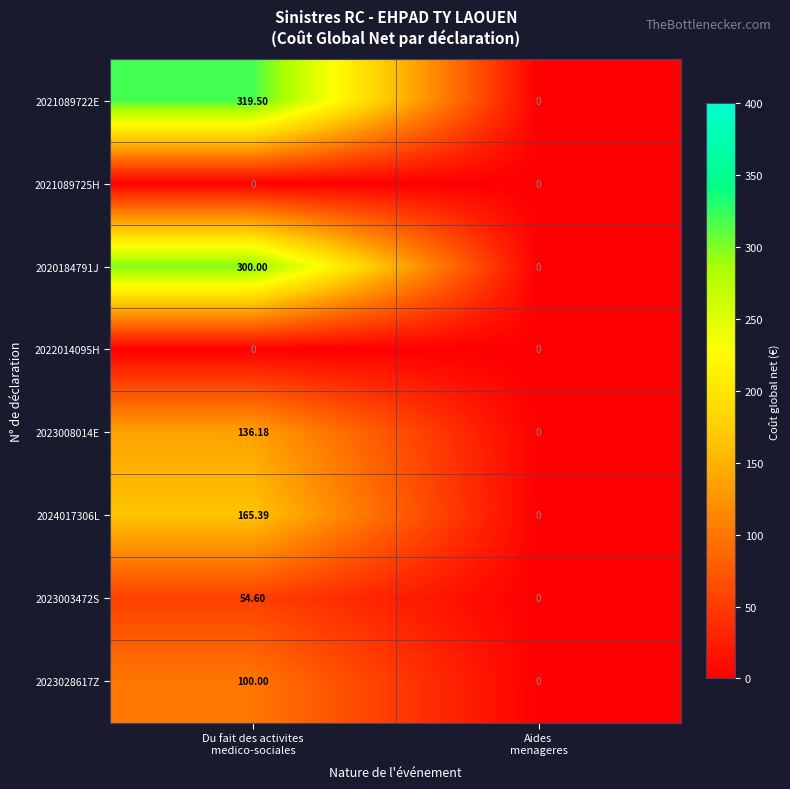

How many data points in 2023028617Z are less than 100?

1